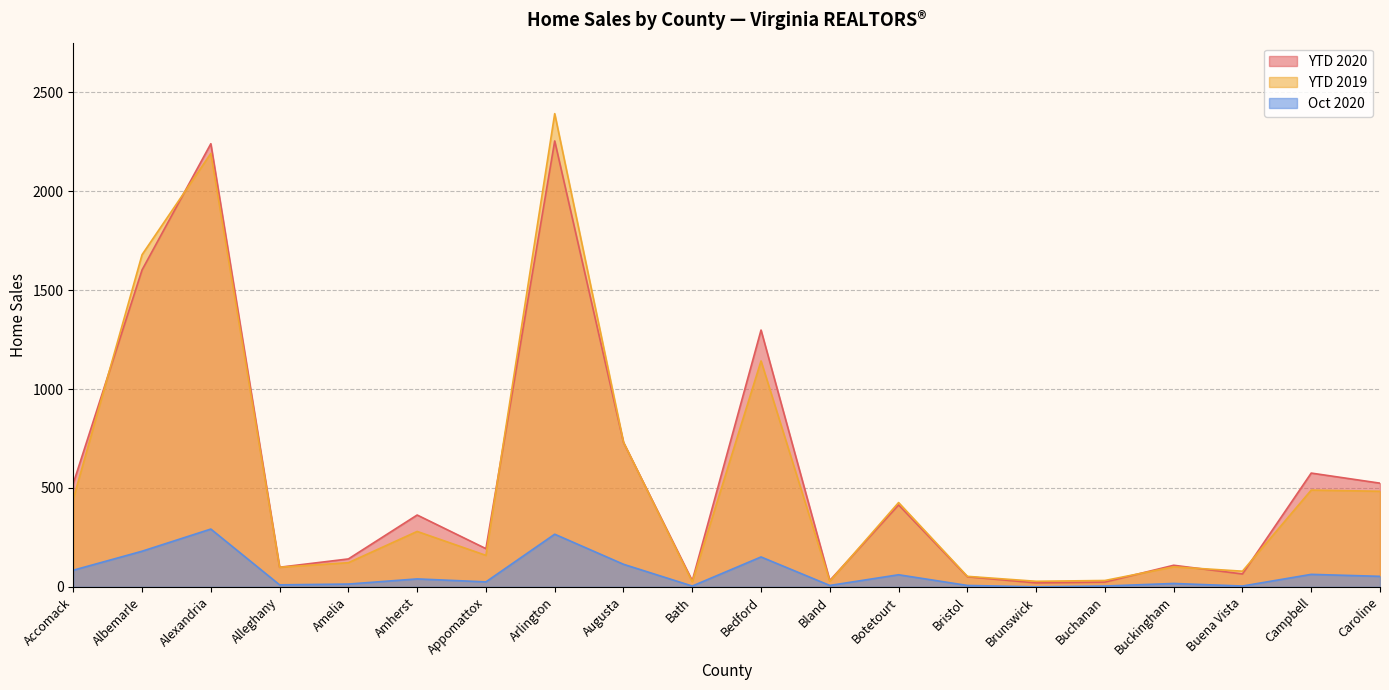

What is the sum of the YTD 2019 values at Amelia and Accomack?

566